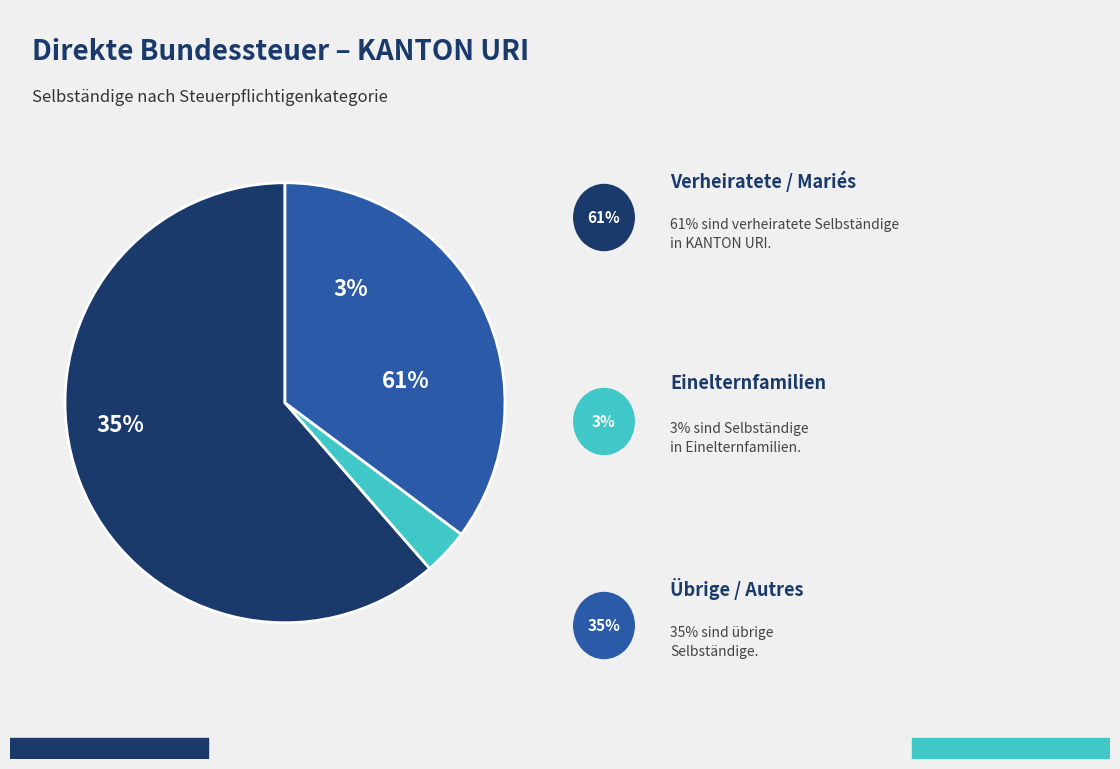

The Übrige / Autres slice represents 19% of the pie. True or false?

False